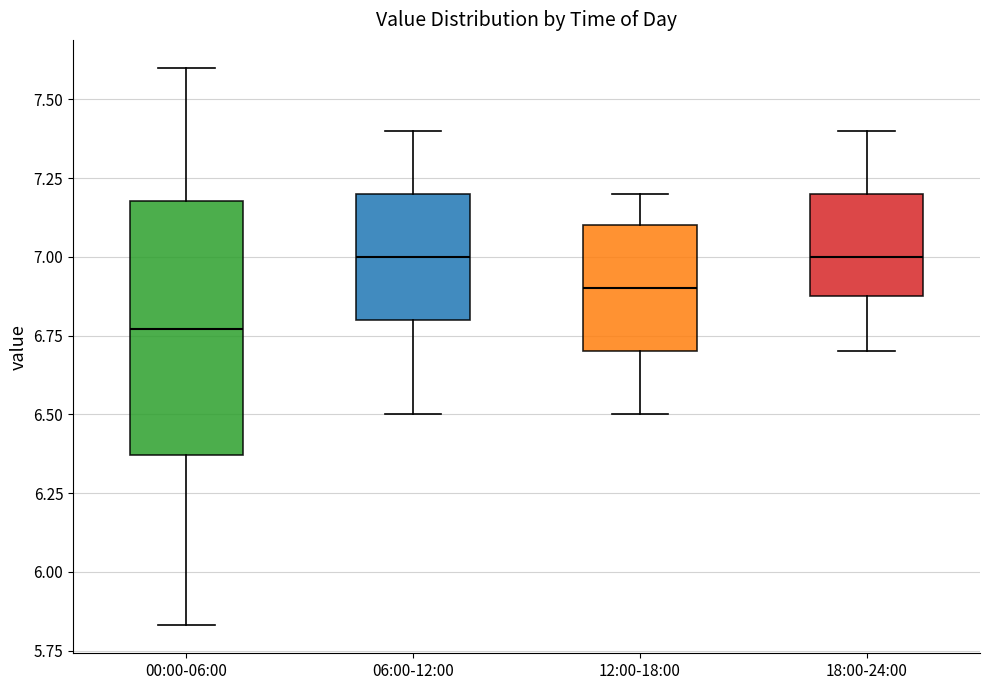

Where is the lower edge of the box for 00:00-06:00 on the y-axis? The values are not printed on the chart, so give them approximately, as read against the axis.

6.35